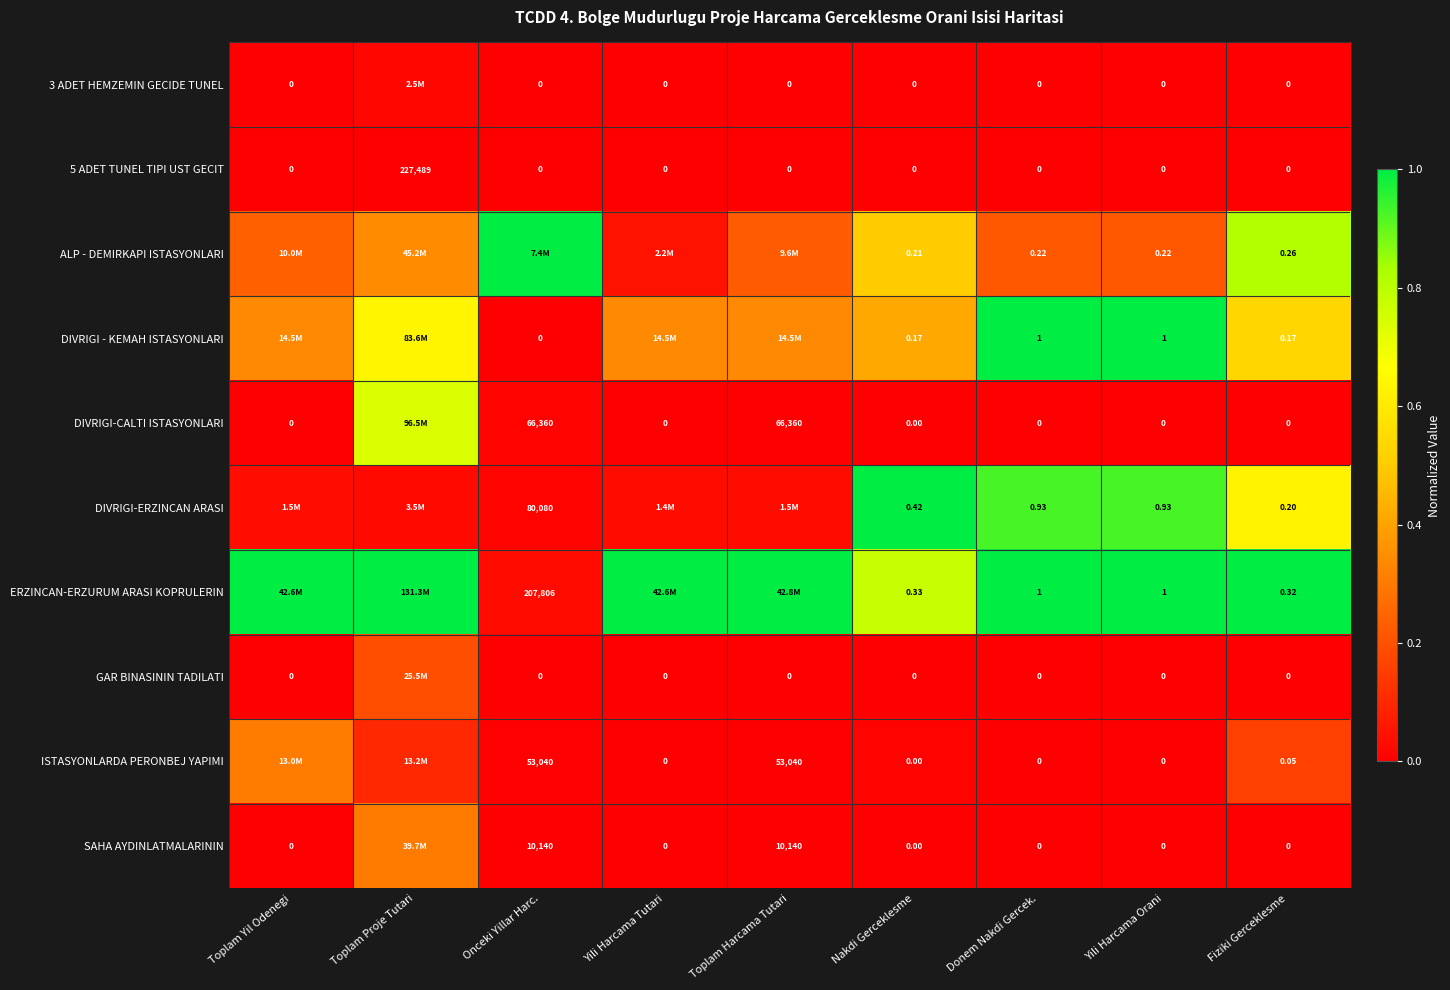

Between Nakdi Gerceklesme and Onceki Yillar Harc., which is larger?

Nakdi Gerceklesme